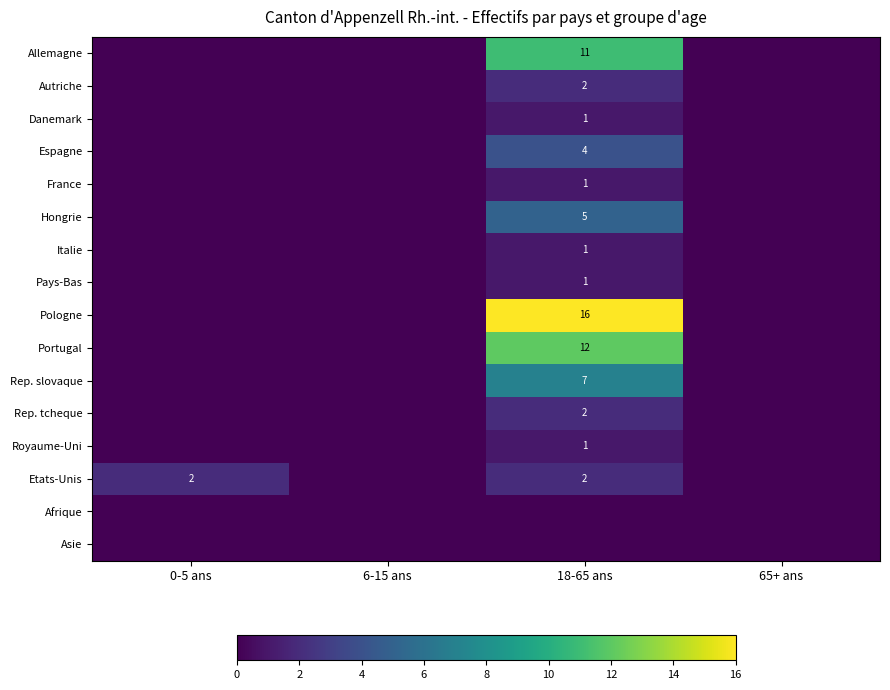

Is the value of Afrique at 0-5 ans greater than the value of Hongrie at 6-15 ans?

No